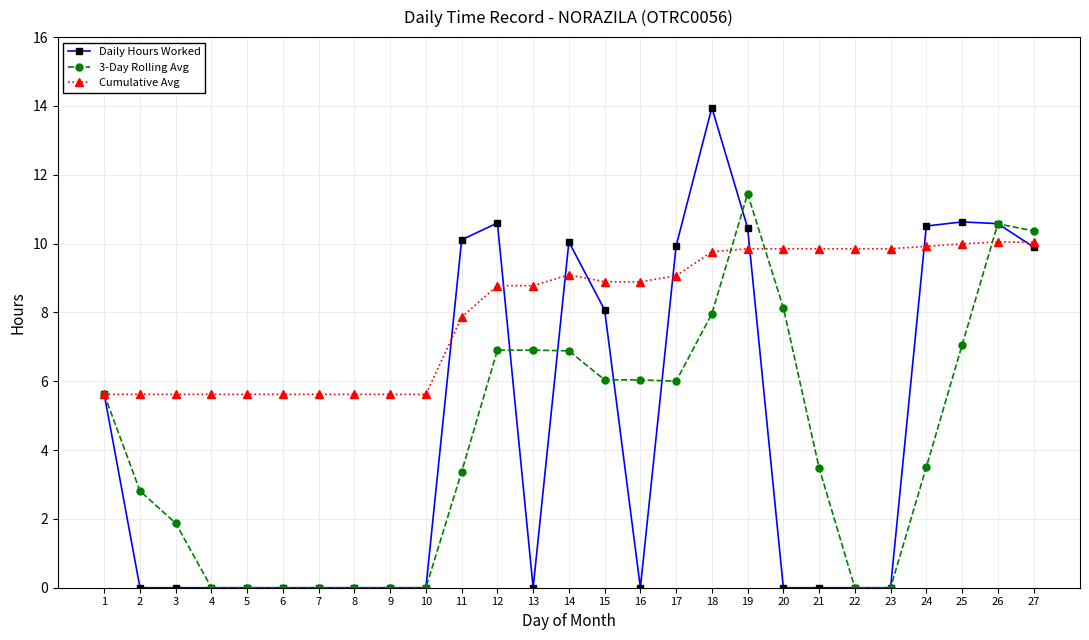

True or false: Daily Hours Worked has more than 1 points higher than both neighbors.

True